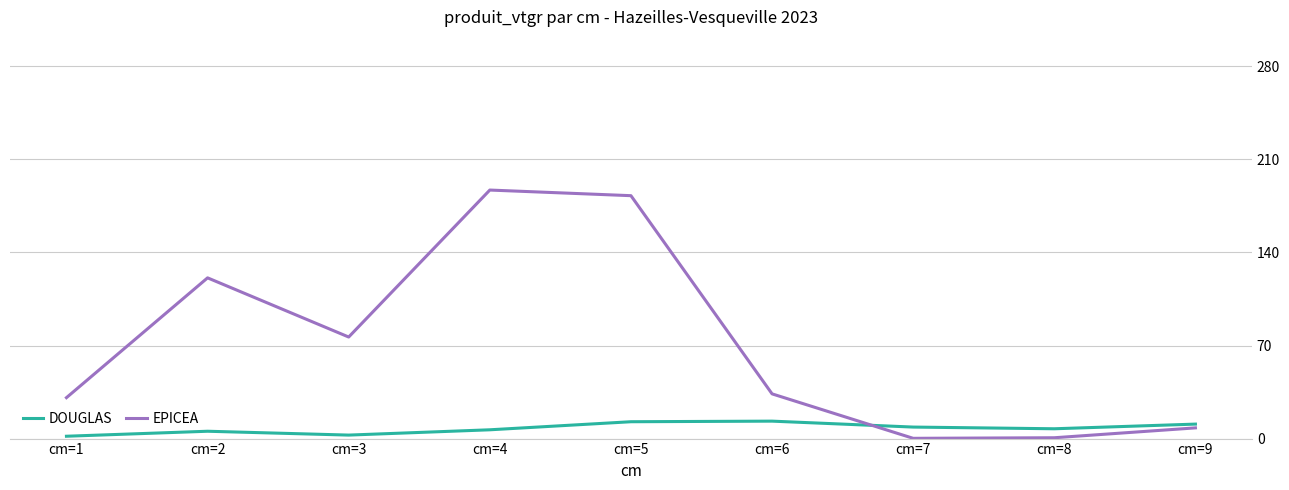

At which category does EPICEA reach its first local valley?

cm=3